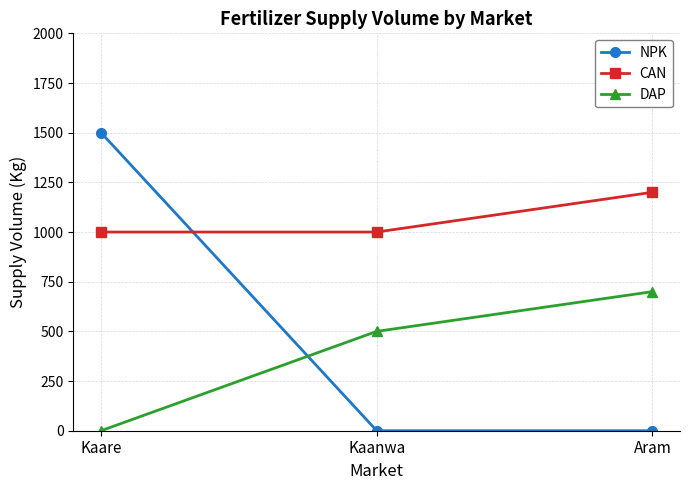

How many lines are shown in the chart?

3